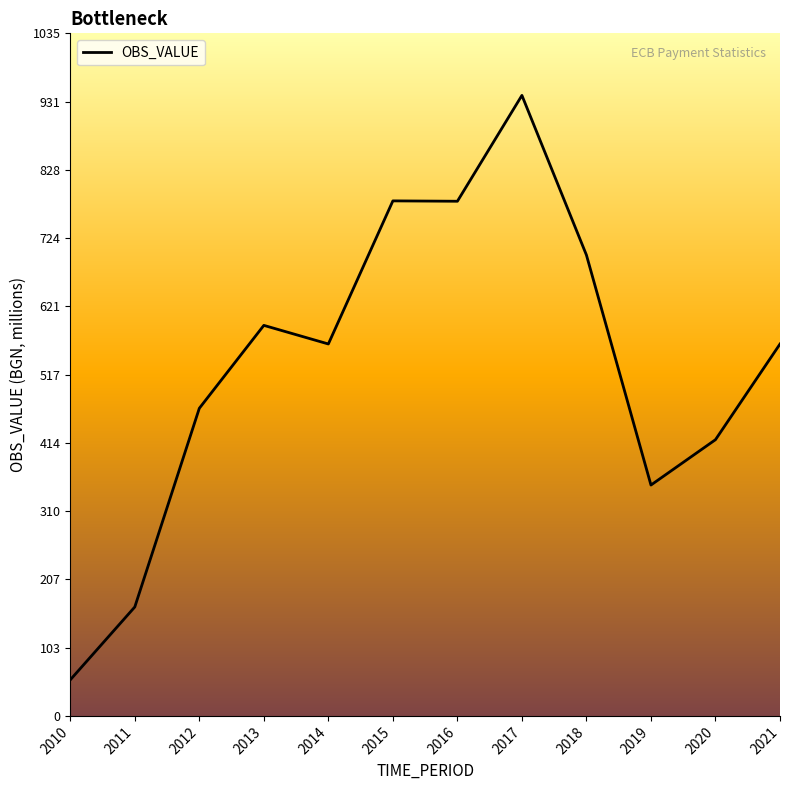

Is it true that the value at 2020 is 683.0?

False